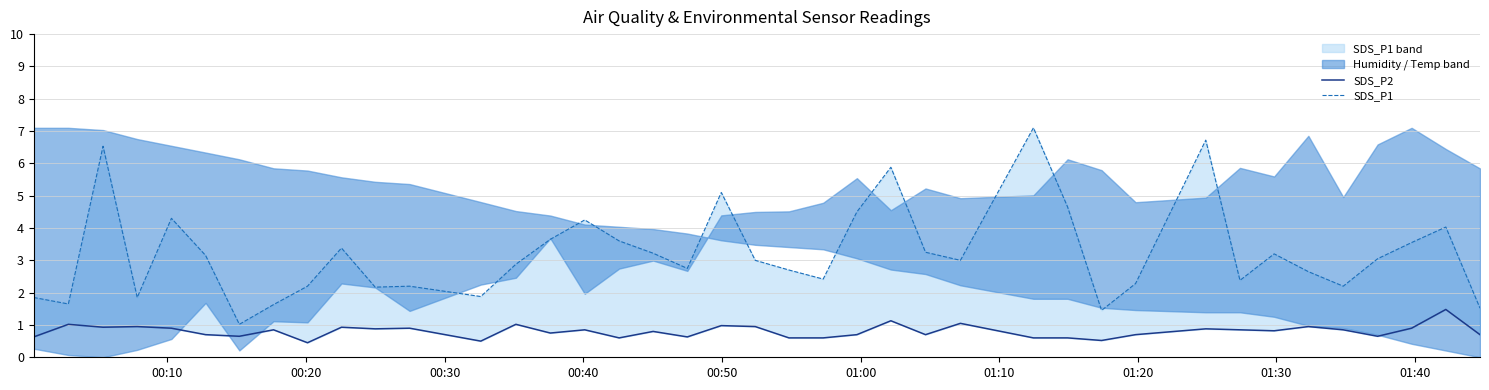

Is the value of SDS_P2 at 16 greater than the value of SDS_P1 at 01:40?

No